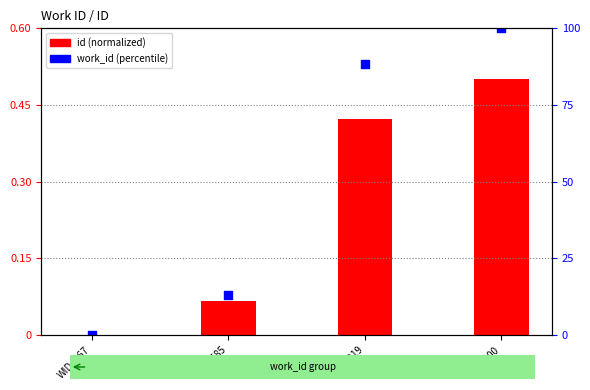

Which series has the largest total across all categories?

work_id (percentile)